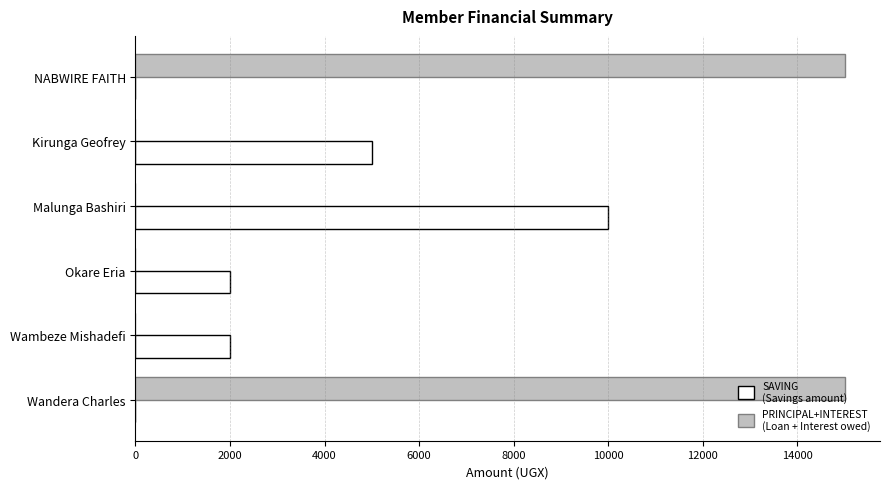

What is the maximum value shown in the chart?

15000